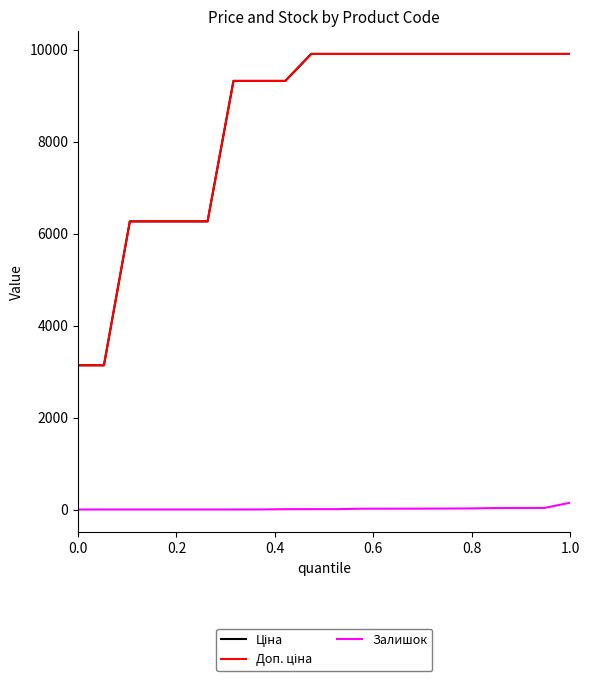

How many lines are shown in the chart?

3